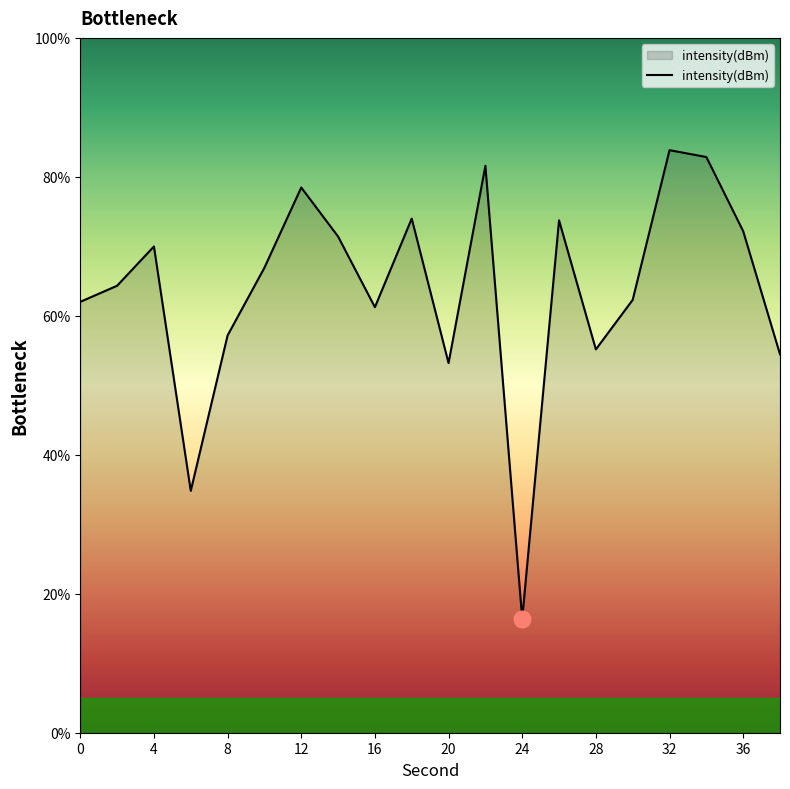

What is the greatest value displayed?

83.8